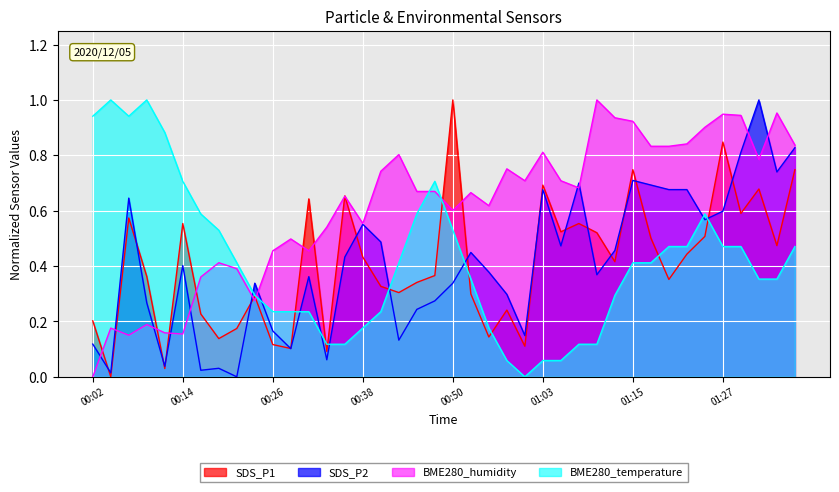

True or false: BME280_temperature has more than 2 interior local peaks.

True